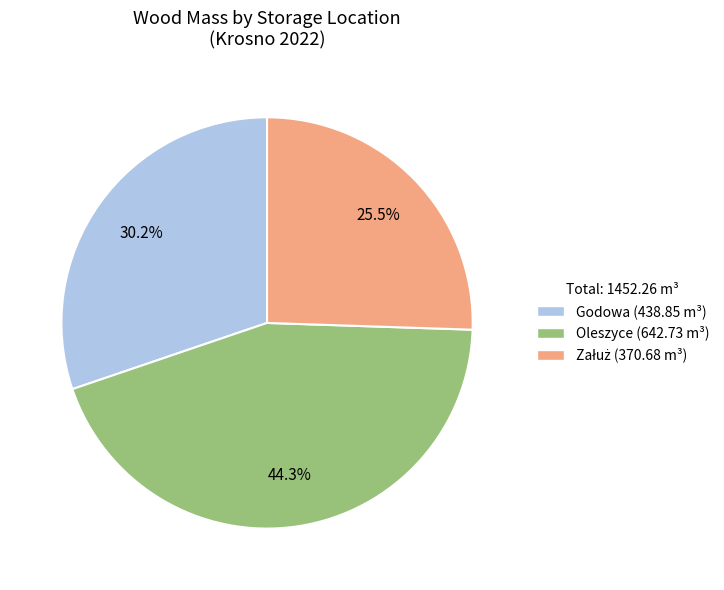

To the nearest percent, what portion does Oleszyce represent?

44%